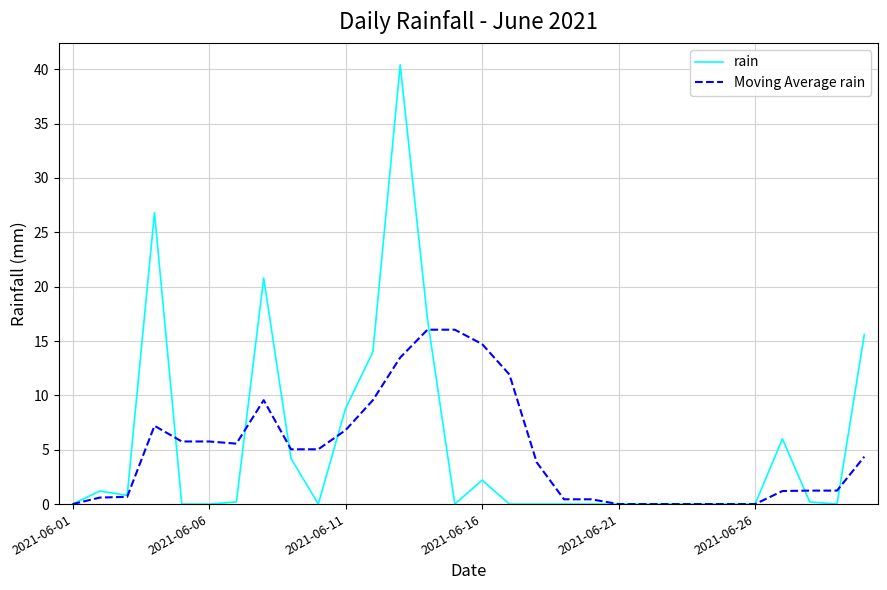

Which series has the largest range (max minus min)?

rain